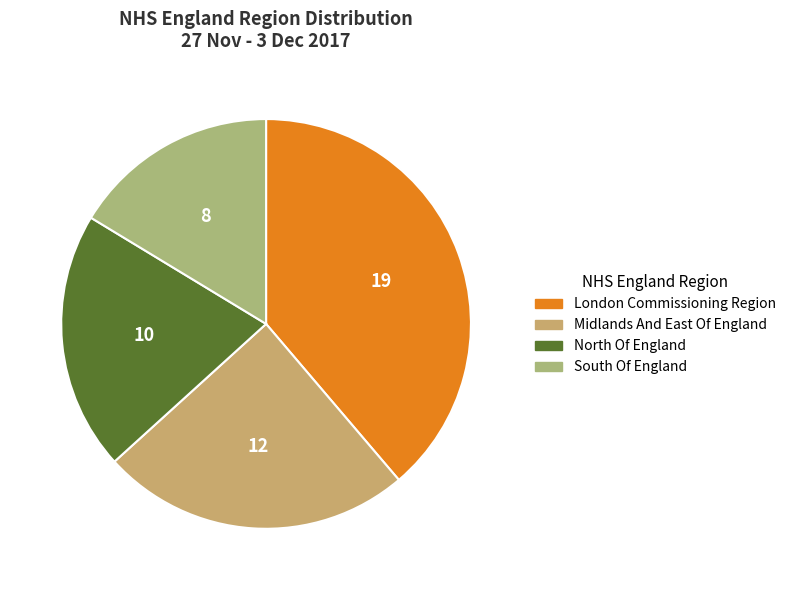

Which has a higher value, London Commissioning Region or South Of England?

London Commissioning Region